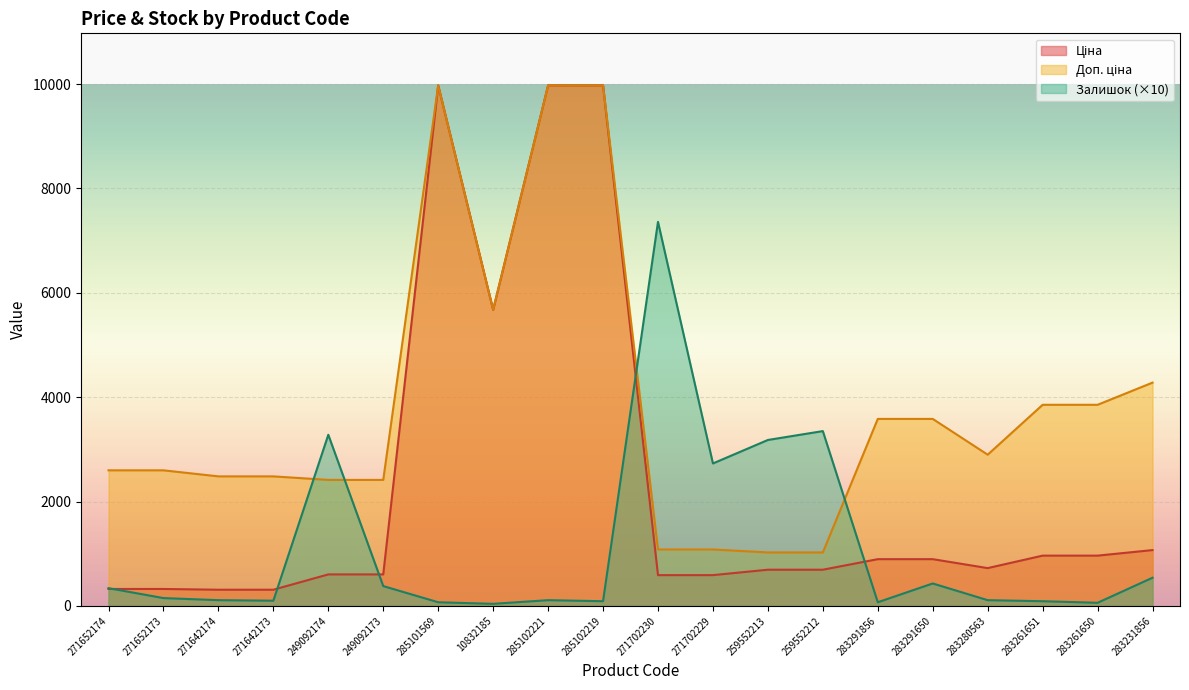

How many lines are shown in the chart?

3